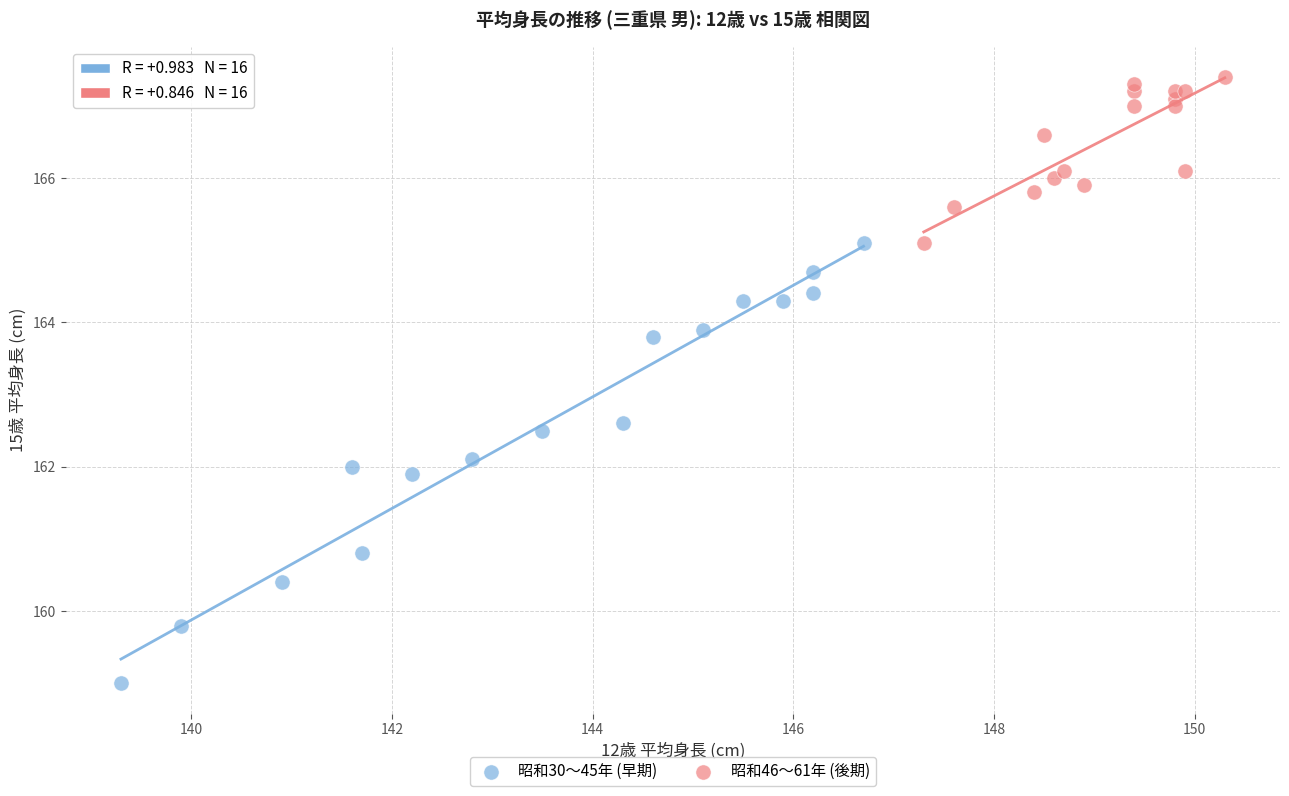

Which series has the widest spread of Y values?

昭和30〜45年 (早期)